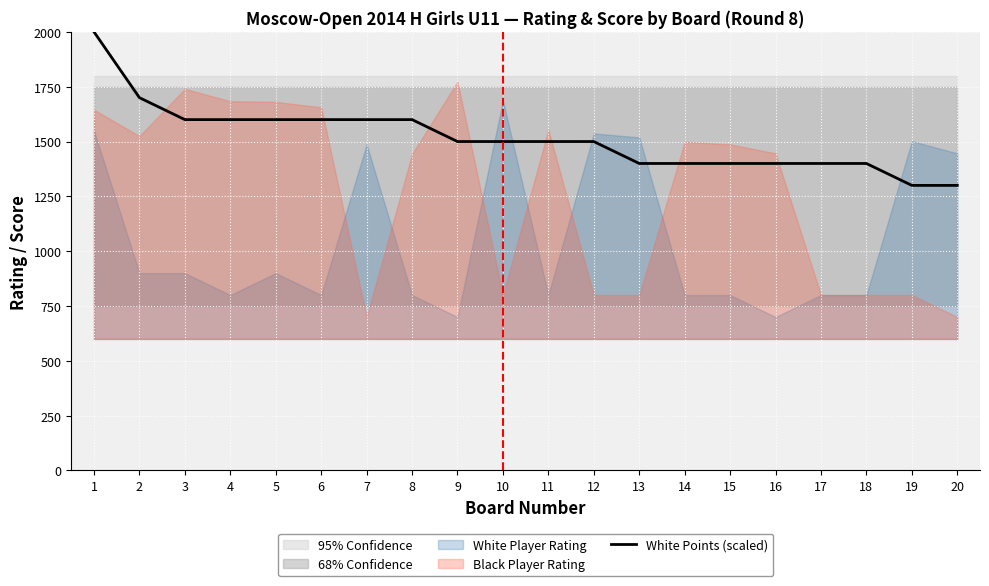

Reading left to right, transcribe all the data shown in this chart.

1=2000	2=1700	3=1600	4=1600	5=1600	6=1600	7=1600	8=1600	9=1500	10=1500	11=1500	12=1500	13=1400	14=1400	15=1400	16=1400	17=1400	18=1400	19=1300	20=1300